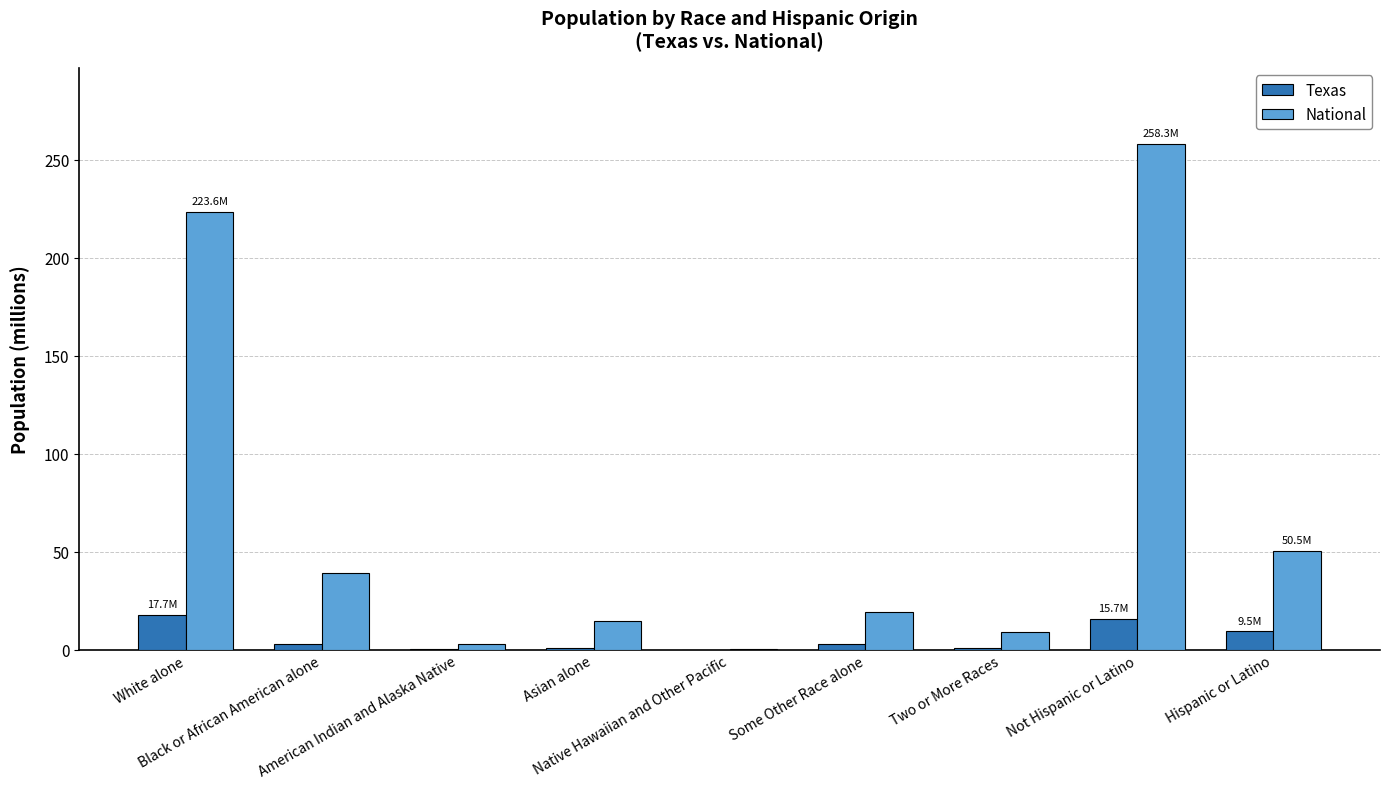

What are all the series names shown in the legend?

Texas, National